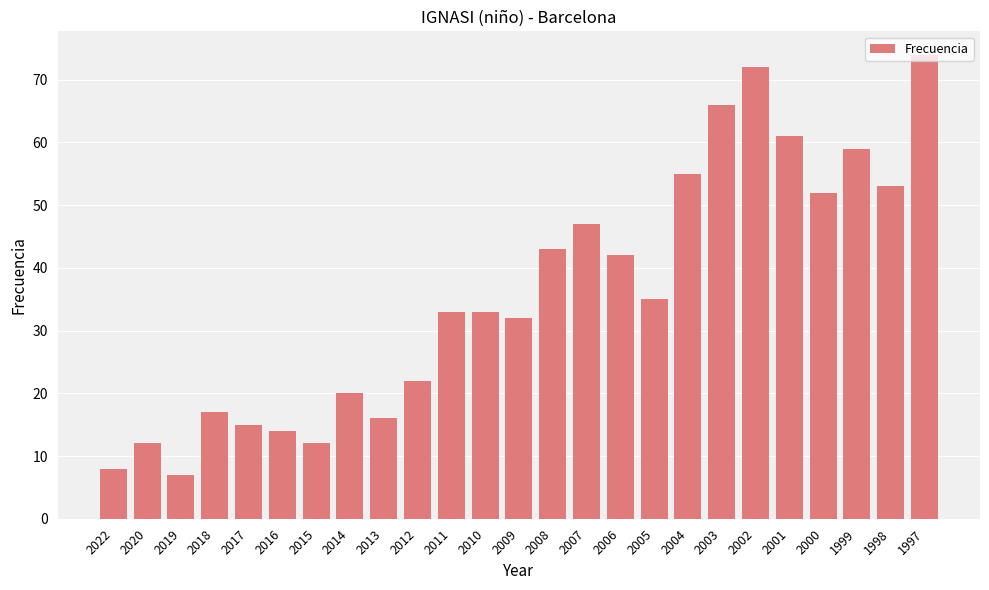

Read the value at 2017.

15